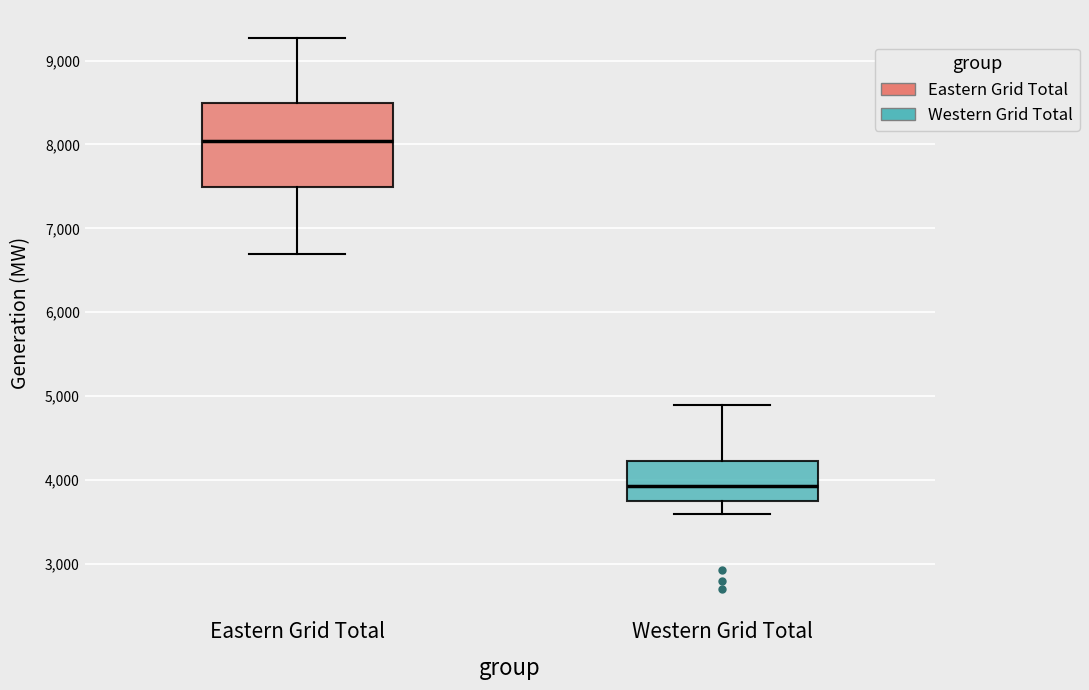

Where does the upper whisker of the box for Western Grid Total end on the y-axis? The values are not printed on the chart, so give them approximately, as read against the axis.

4900